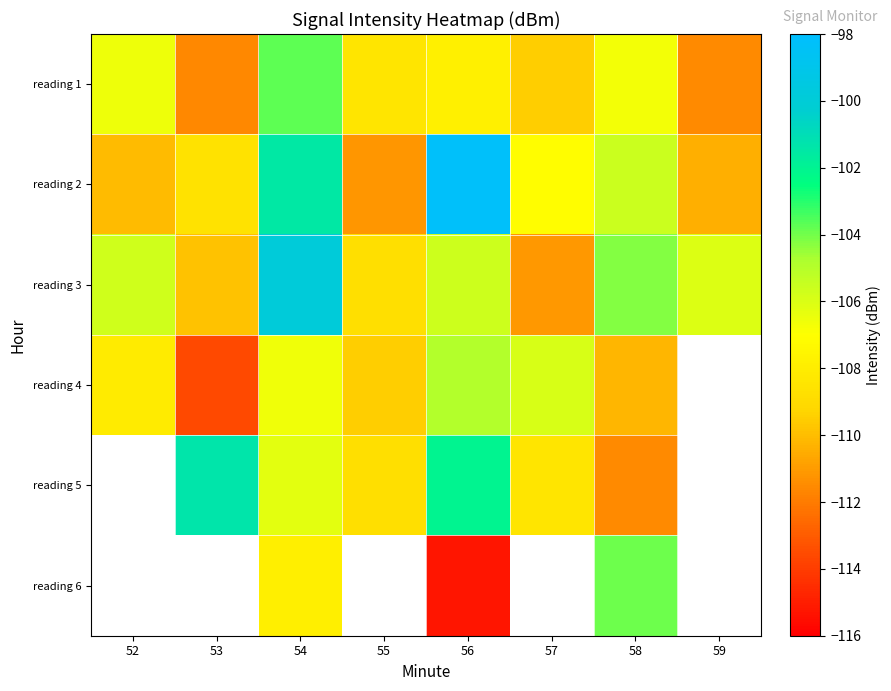

What is the total value across all series at 56?

-633.8